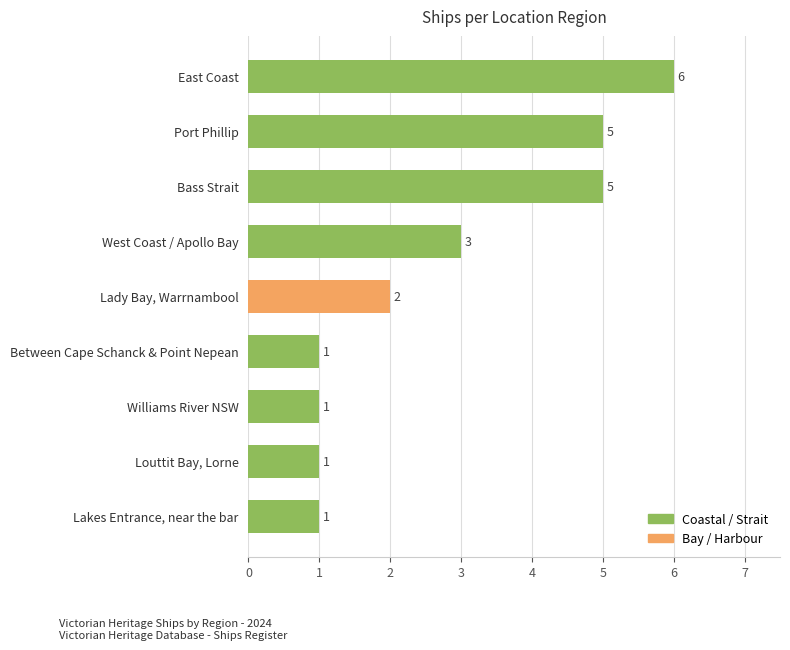

How many values are between 1 and 5?

8